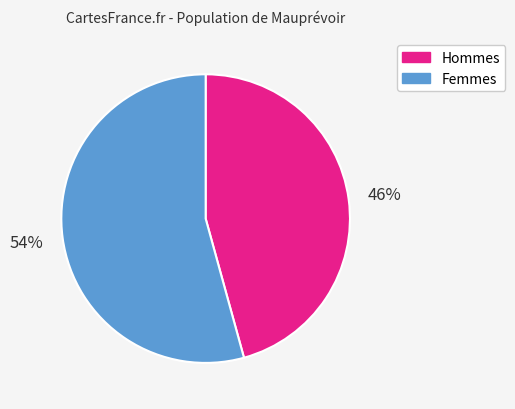

Is there a majority slice in this chart?

Yes